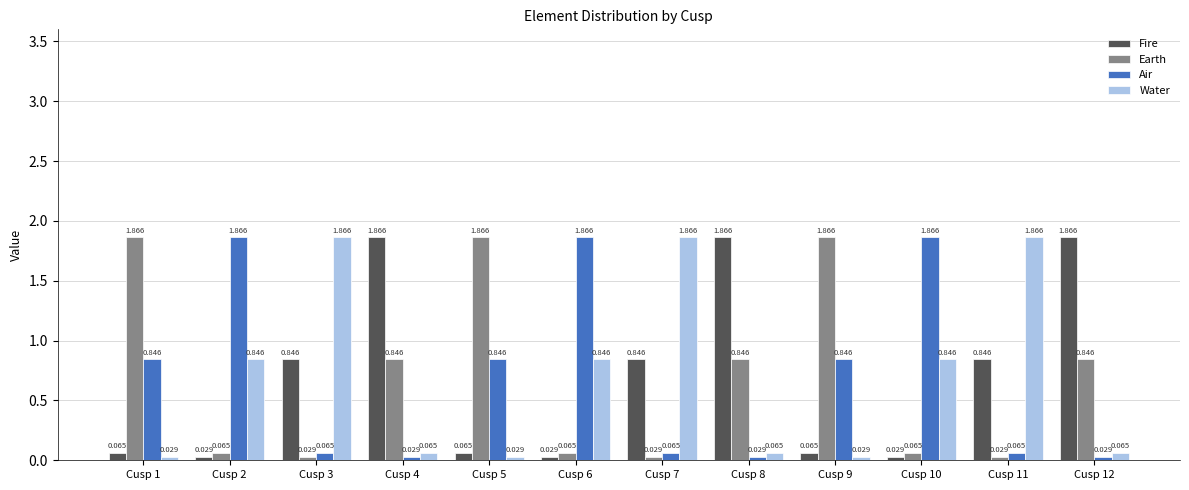

What are all the series names shown in the legend?

Fire, Earth, Air, Water